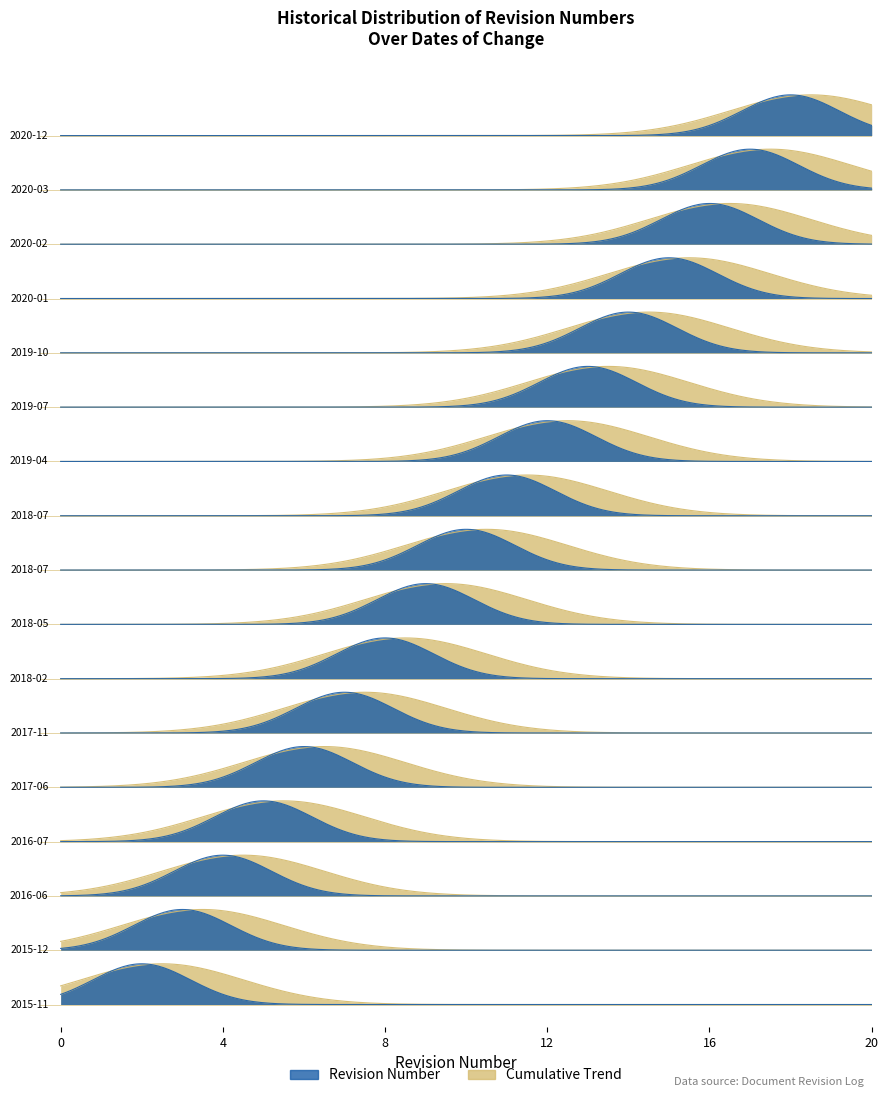

What is the difference between the values at 2018-02-01 and 2015-11-23?

6